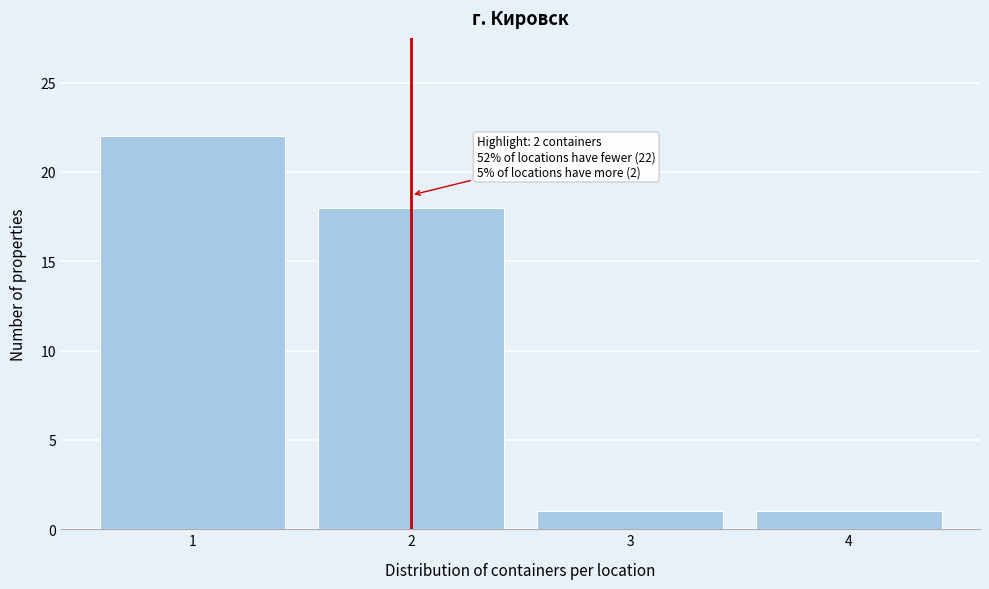

Reading left to right, extract all data points from this chart.

1=22	2=18	3=1	4=1